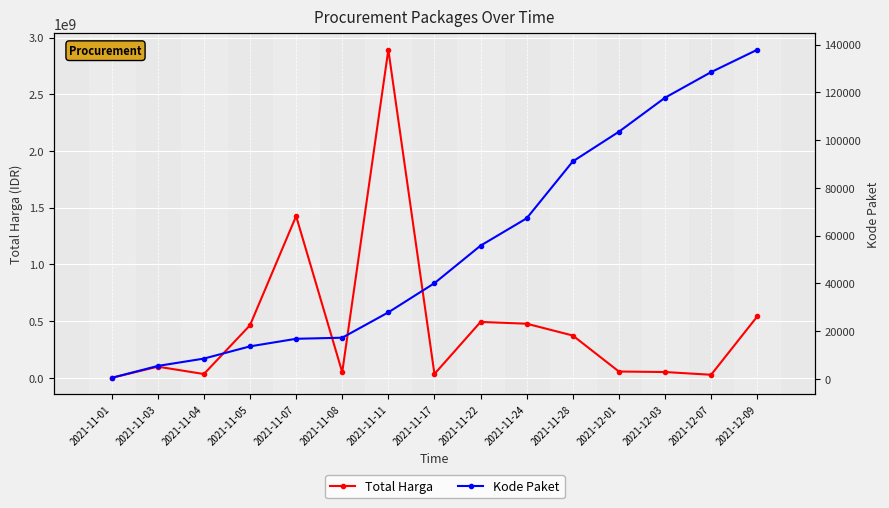

At which category does Total Harga reach its first local valley?

2021-11-04